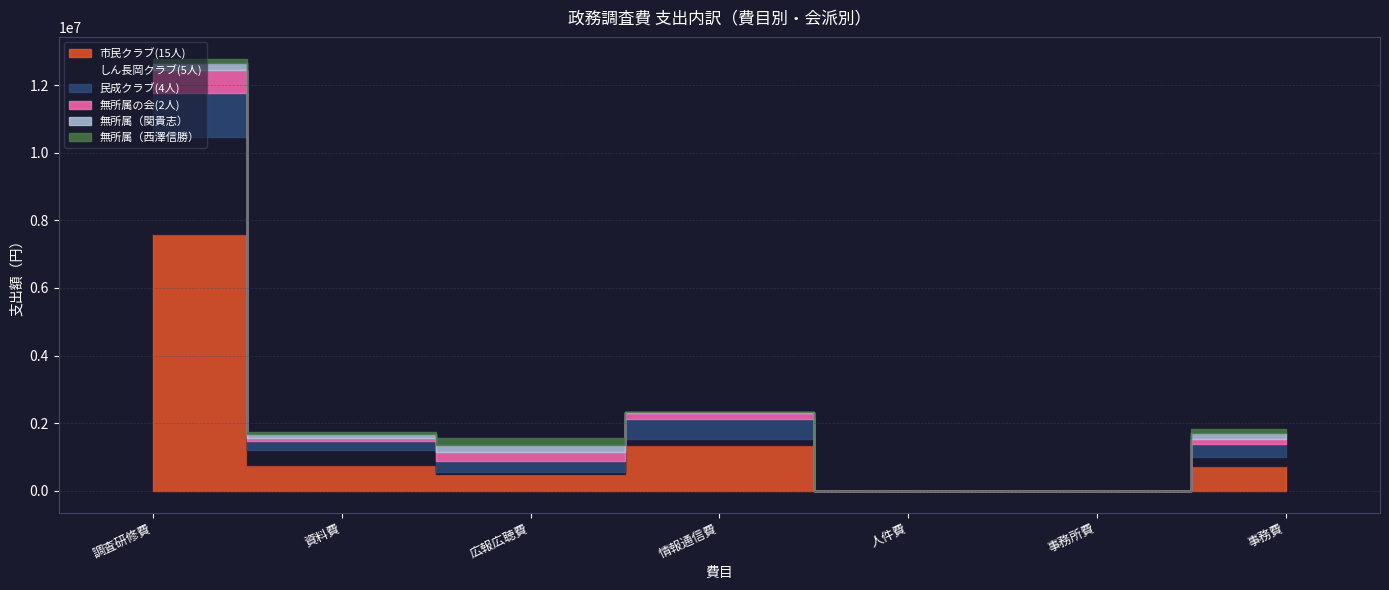

True or false: 市民クラブ(15人) and 民成クラブ(4人) cross at least once.

False